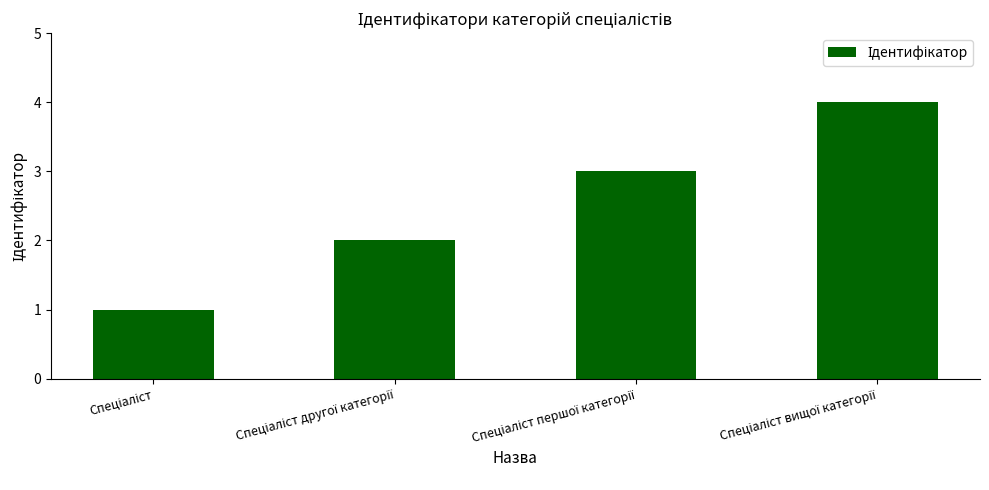

What is the maximum value shown in the chart?

4